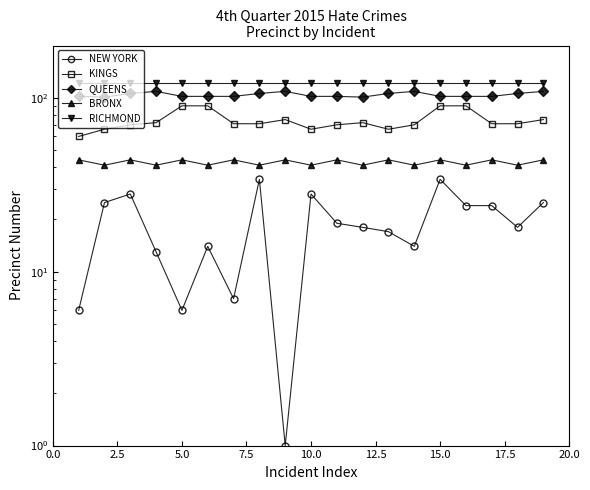

Does the chart have visible grid lines?

No